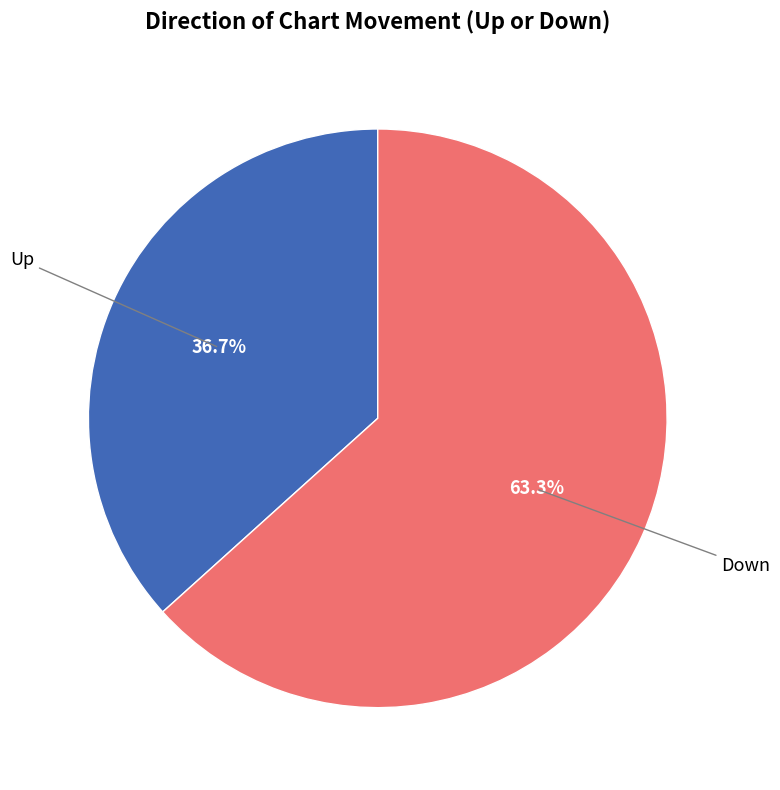

To the nearest percent, what is the difference between the largest and smallest slice percentages?

27%